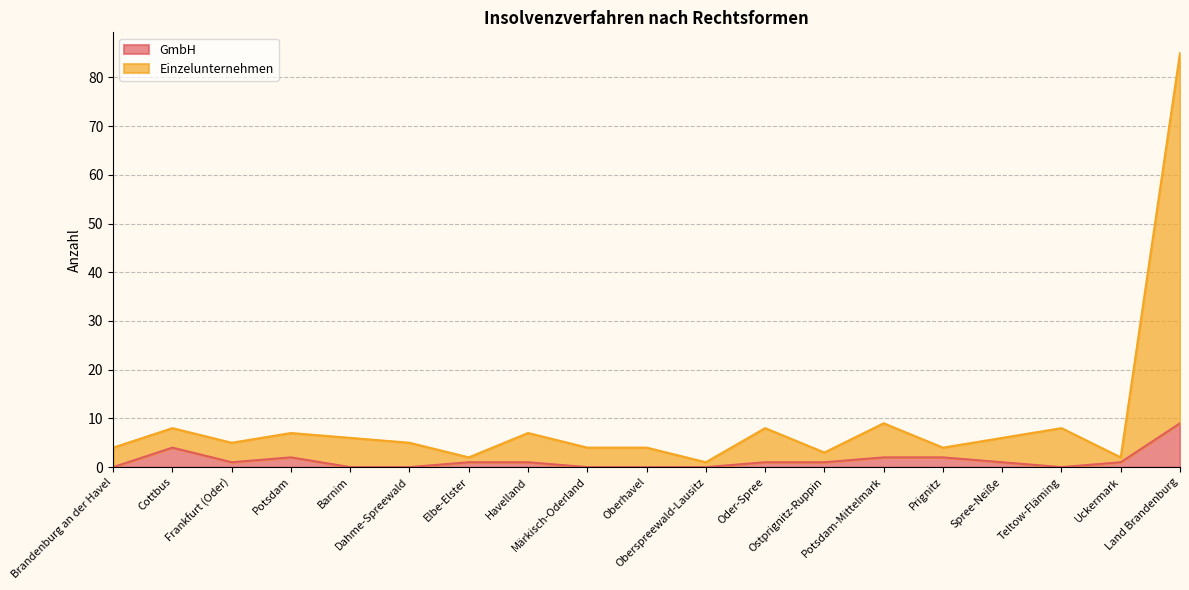

How many categories are shown in the chart?

19